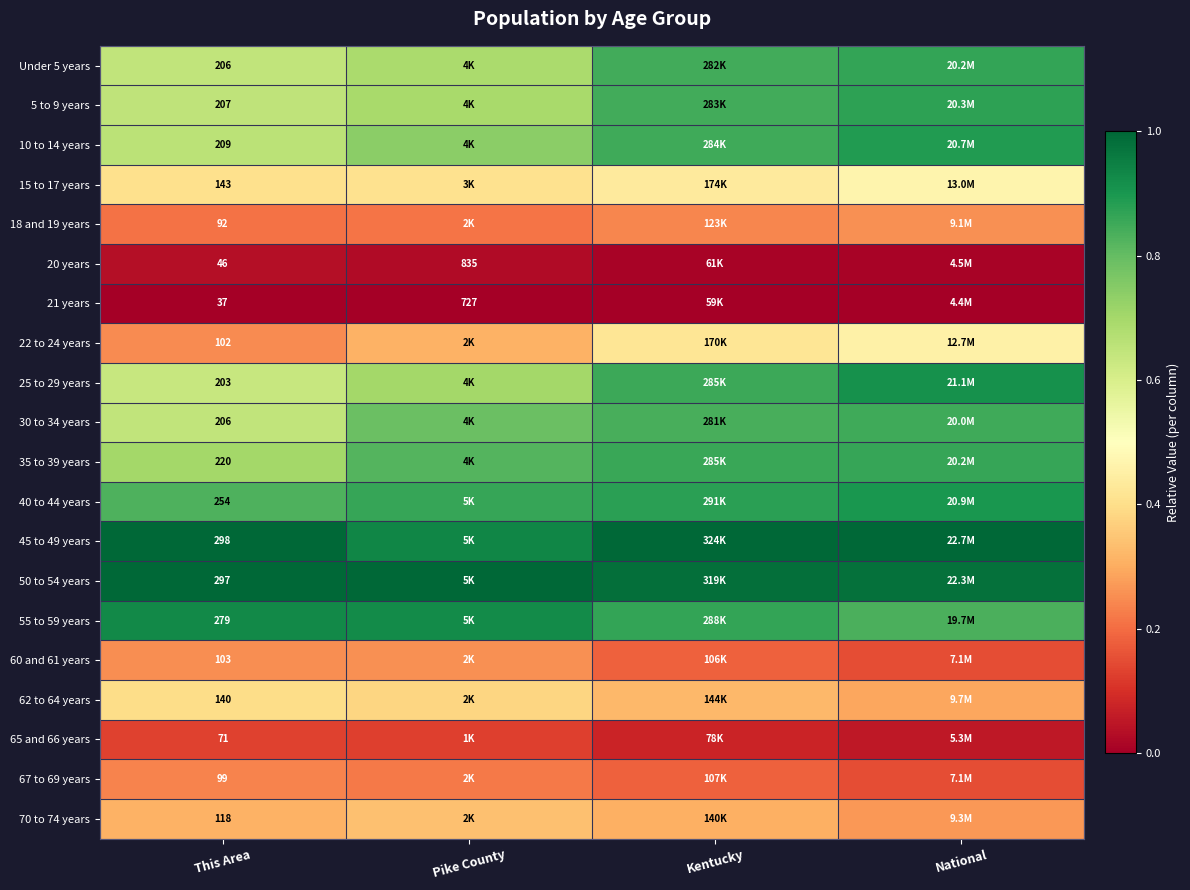

How many distinct data groups are displayed?

20